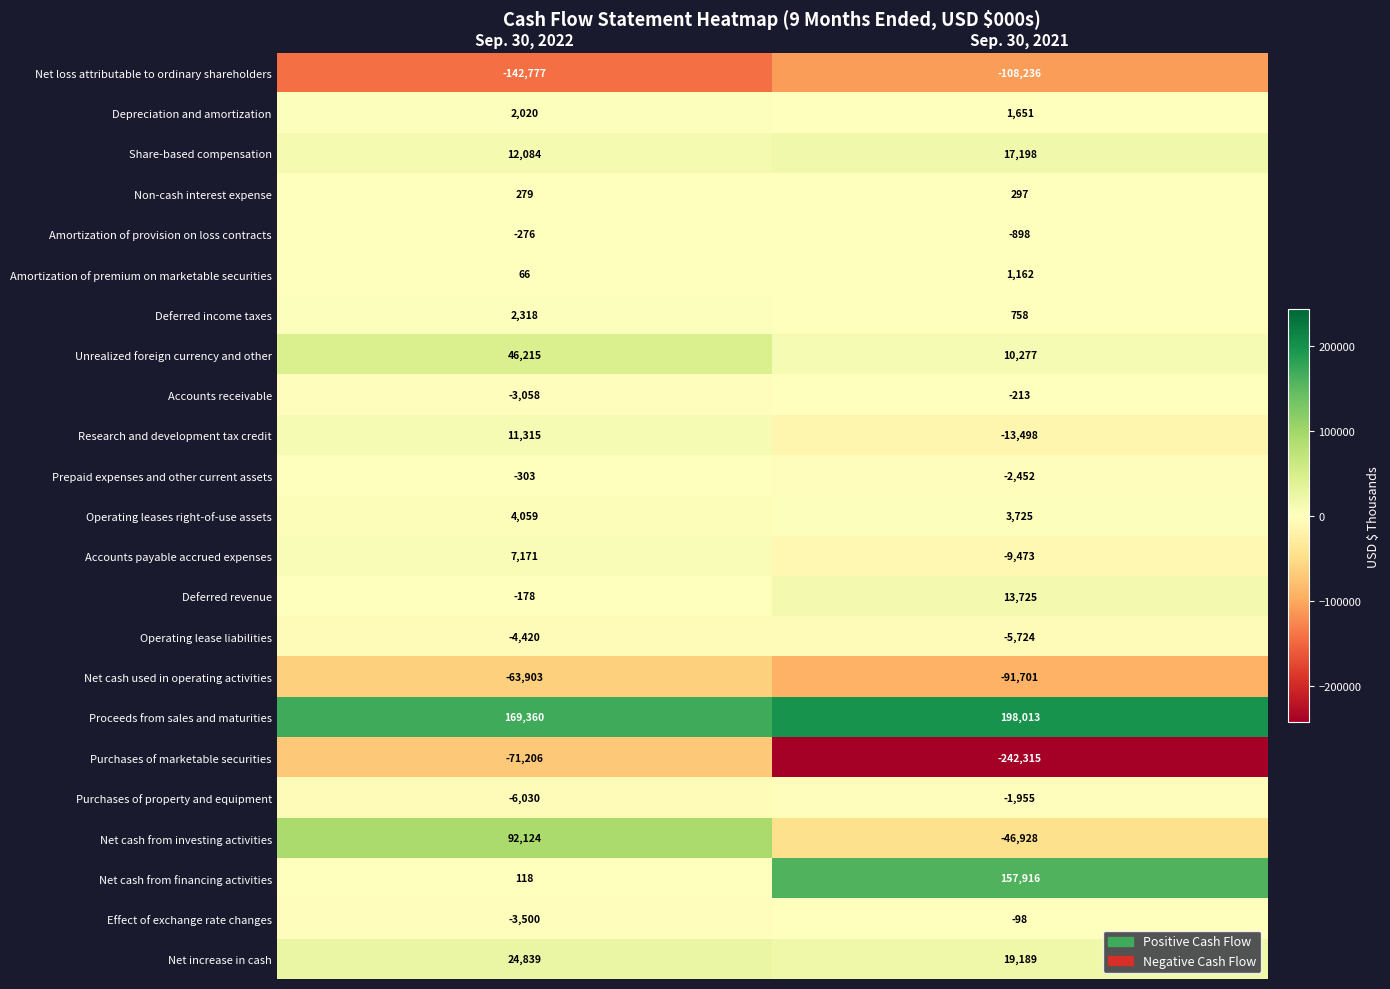

What is the total value across all series at Sep. 30, 2021?

-99580